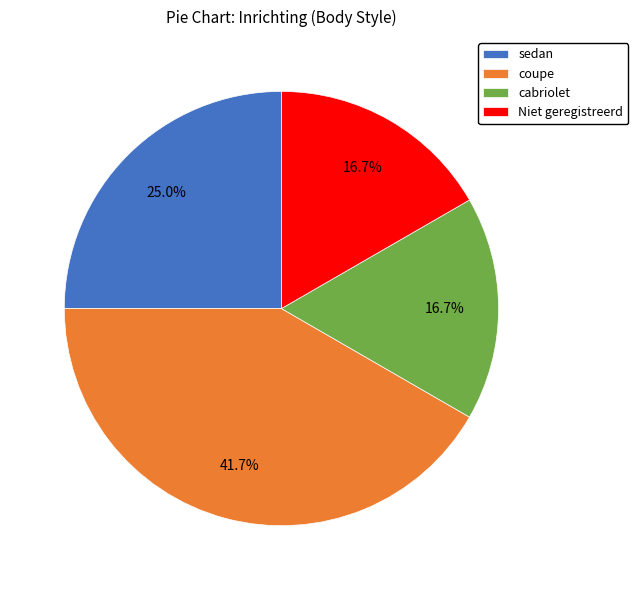

Which has a higher value, coupe or Niet geregistreerd?

coupe